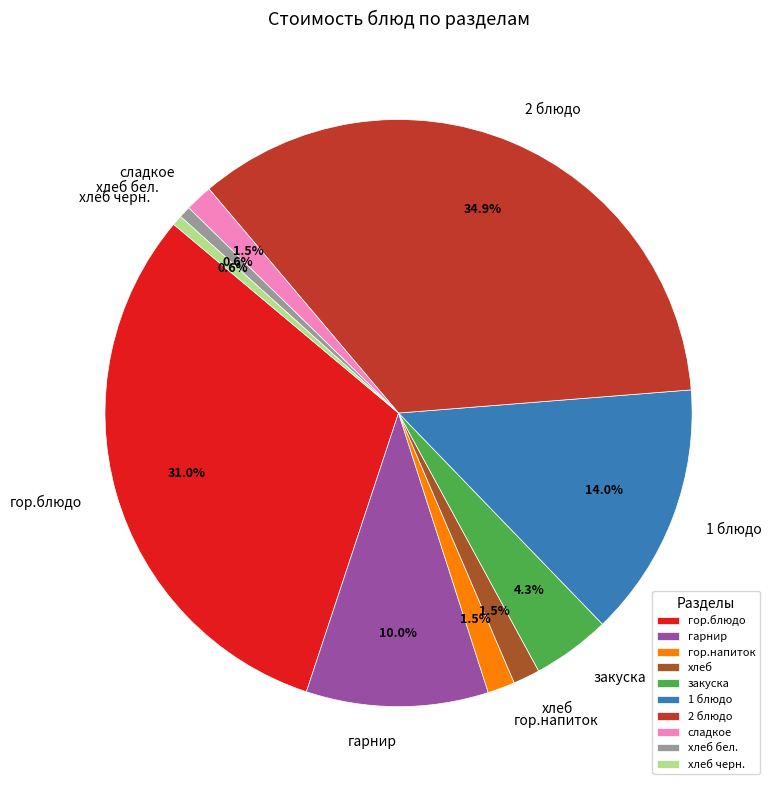

To the nearest percent, what percentage of the pie is закуска?

4%